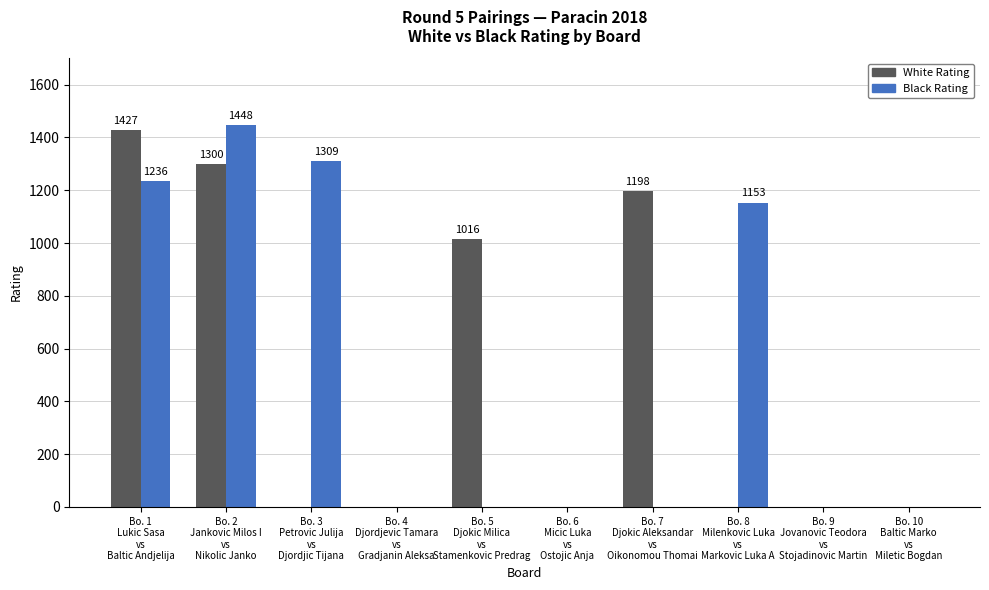

Is it true that Black Rating equals 1153 at Bo. 8
Milenkovic Luka
vs
Markovic Luka A?

True